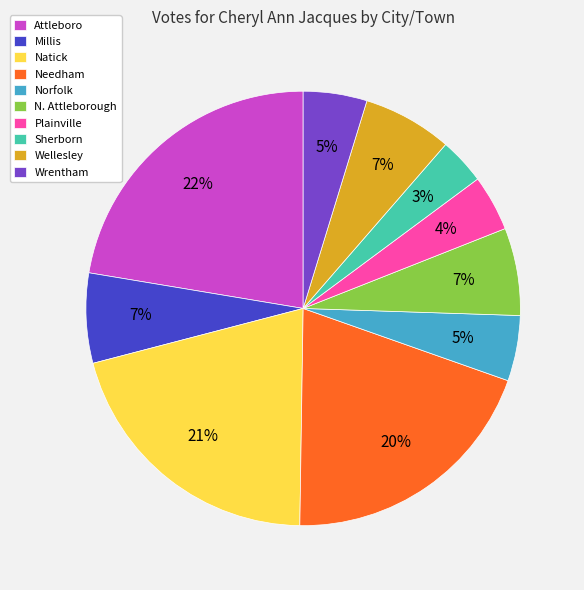

Do Needham and Plainville together represent more than half of the pie?

No